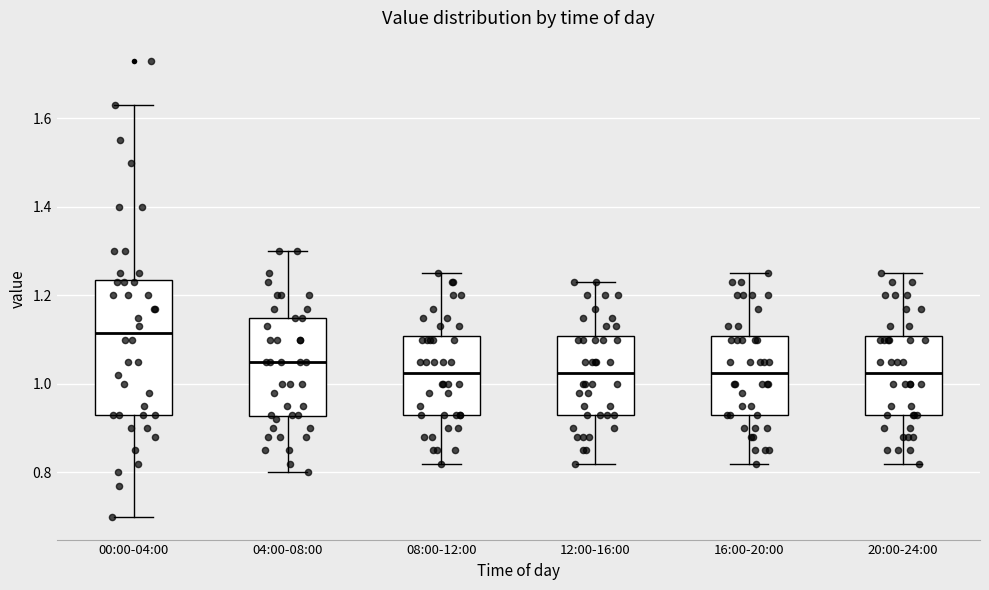

Where does the median line of the box for 00:00-04:00 sit on the y-axis? The values are not printed on the chart, so give them approximately, as read against the axis.

1.12